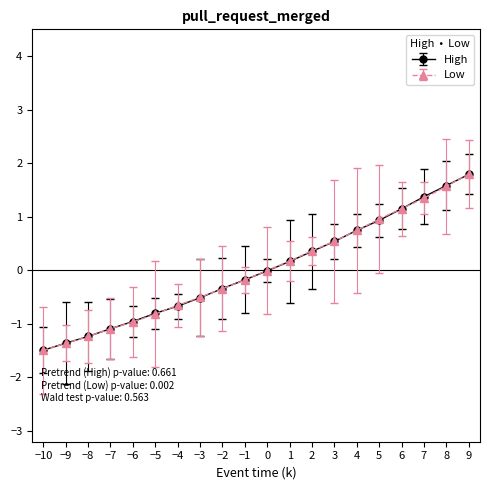

Which category has the lowest value in the High series?

−10